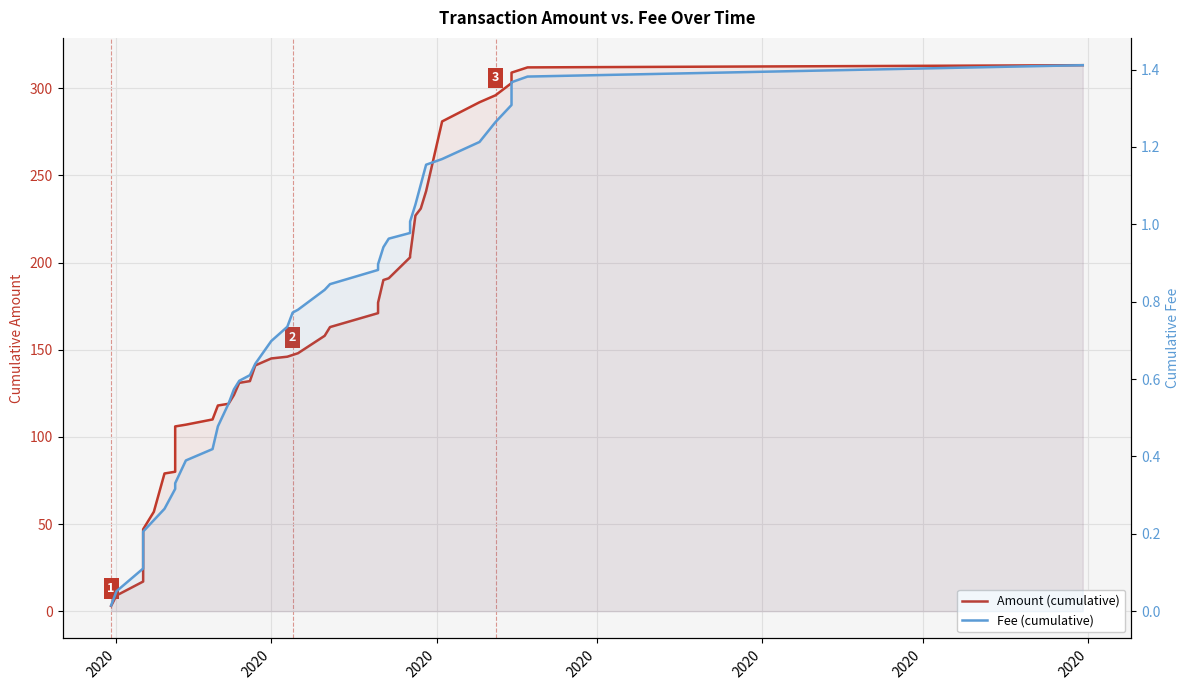

At 2020, list the series in order from largest to smallest.

Amount (cumulative), Fee (cumulative)